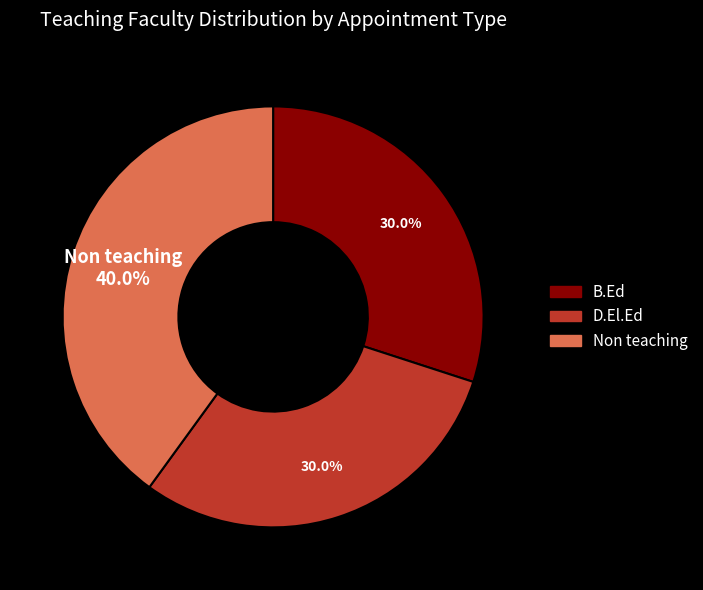

True or false: B.Ed accounts for 30% of the total.

True